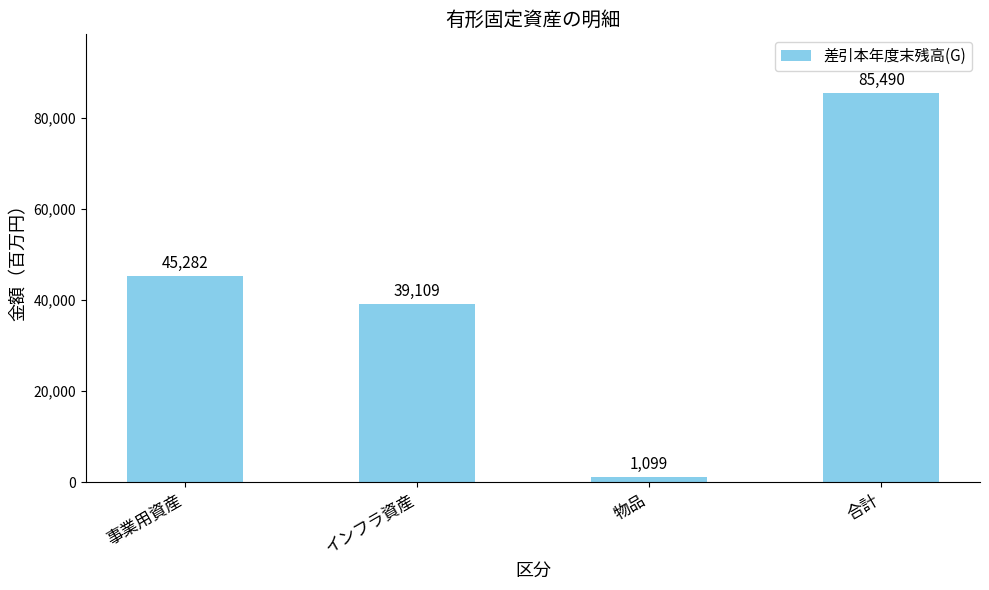

How many values are below 45282?

2